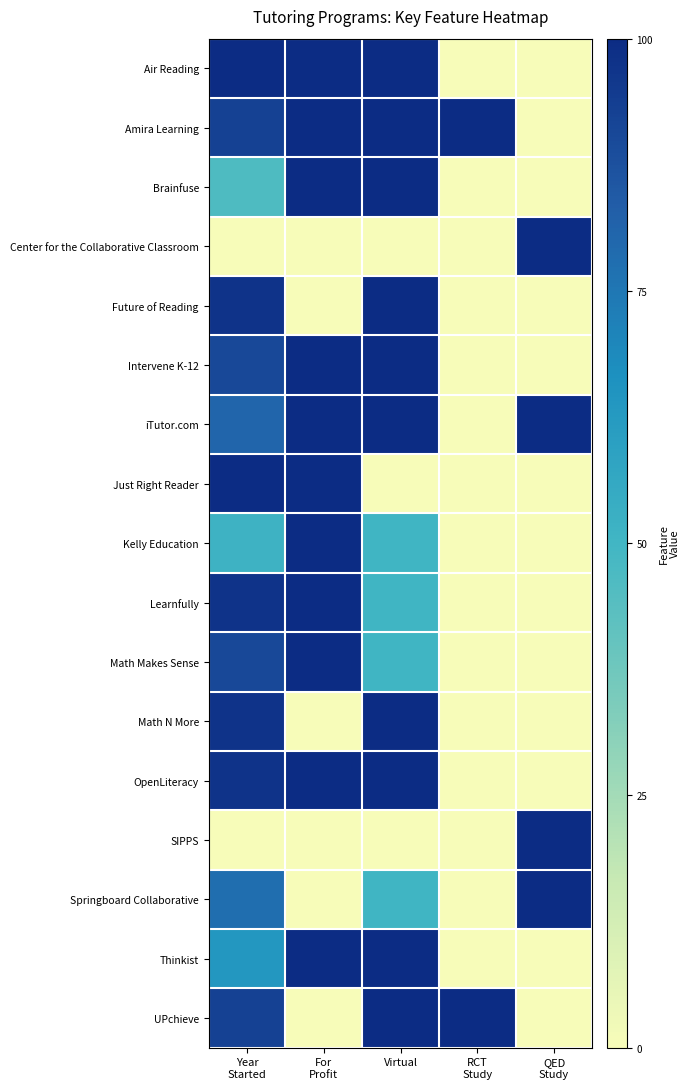

What is the difference between the highest and lowest values at QED
Study?

100.0